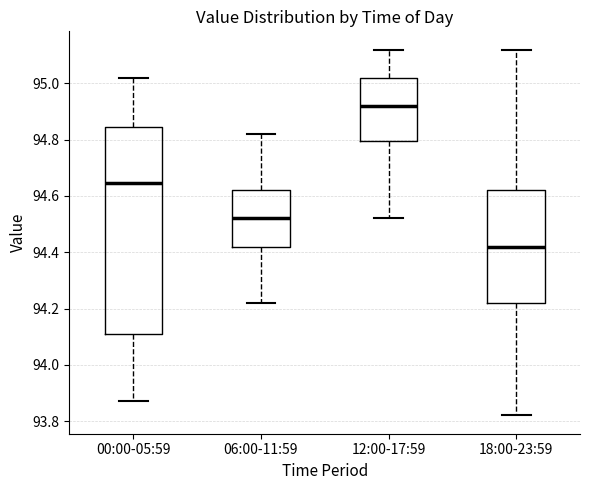

Which box has the highest median line?

12:00-17:59